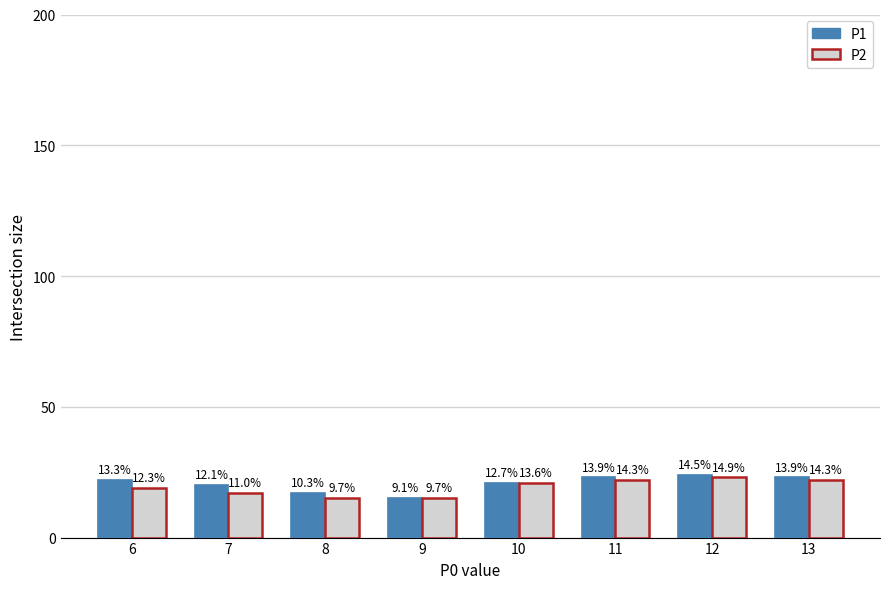

Rank the categories by P2 value from highest to lowest.

12, 11, 13, 10, 6, 7, 8, 9